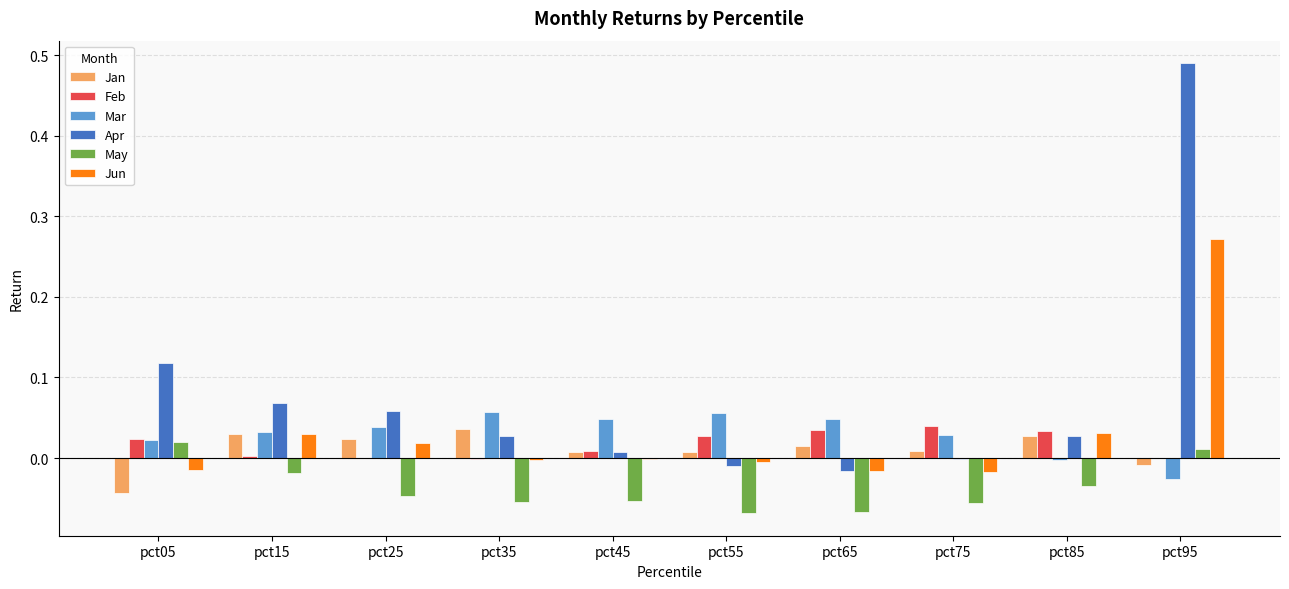

Which series has the largest total across all categories?

Apr